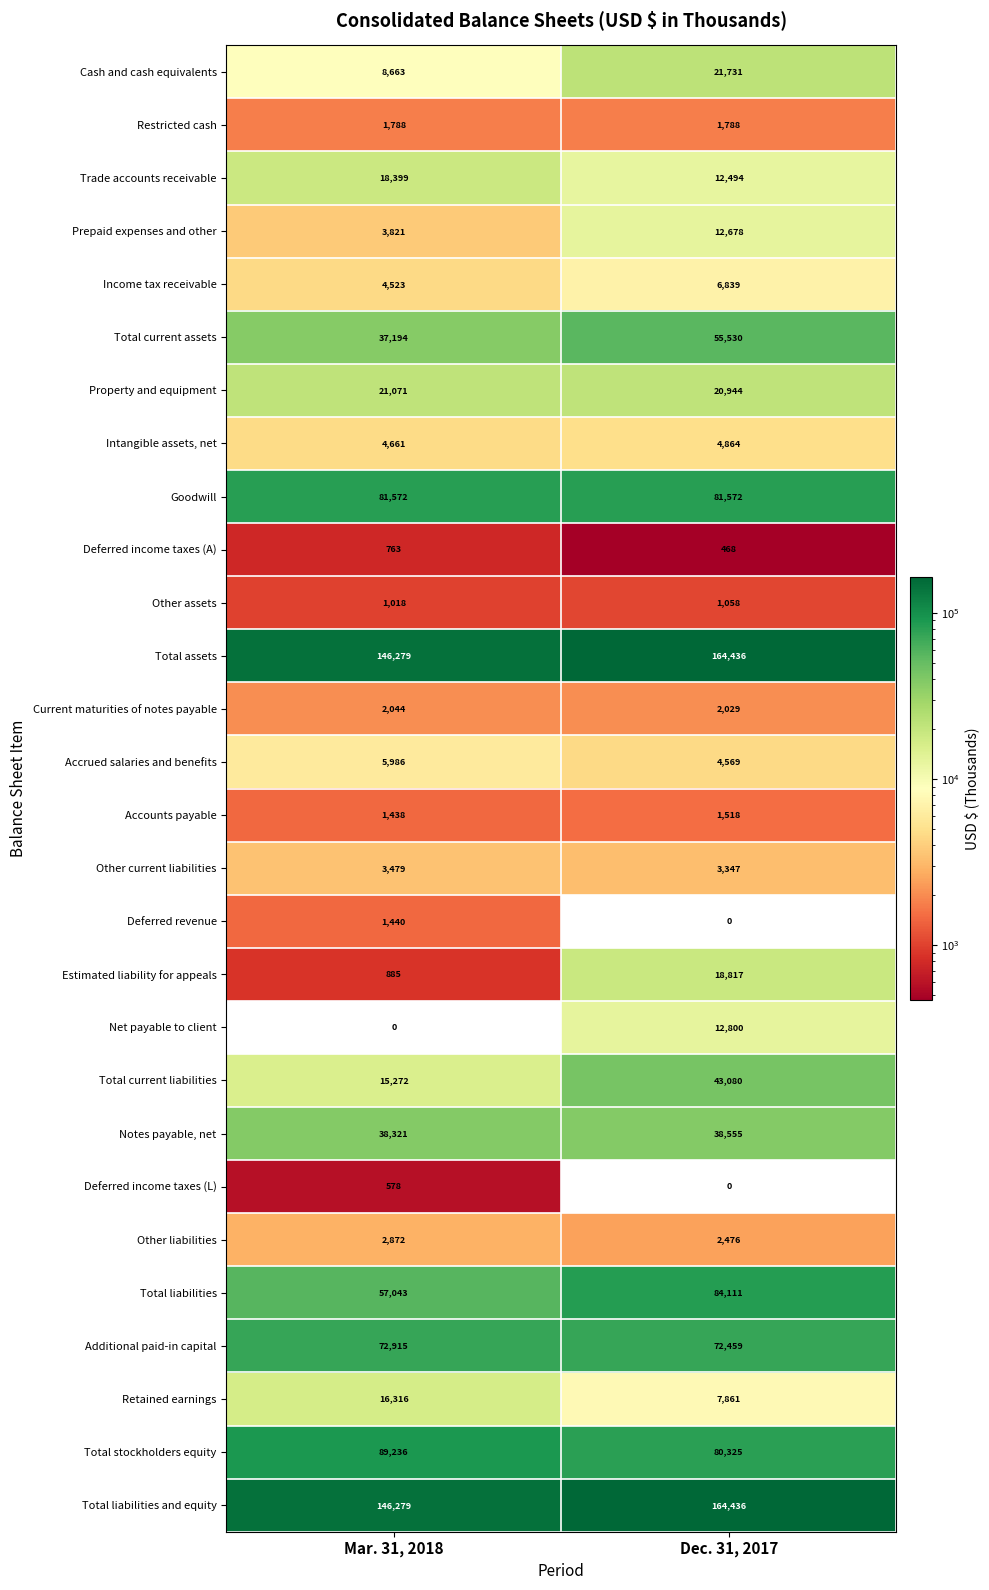

Which category has the highest value across all series?

Dec. 31, 2017